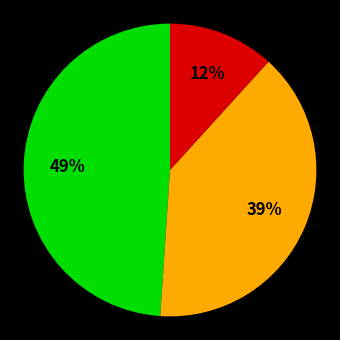

Does any single category account for the majority?

No